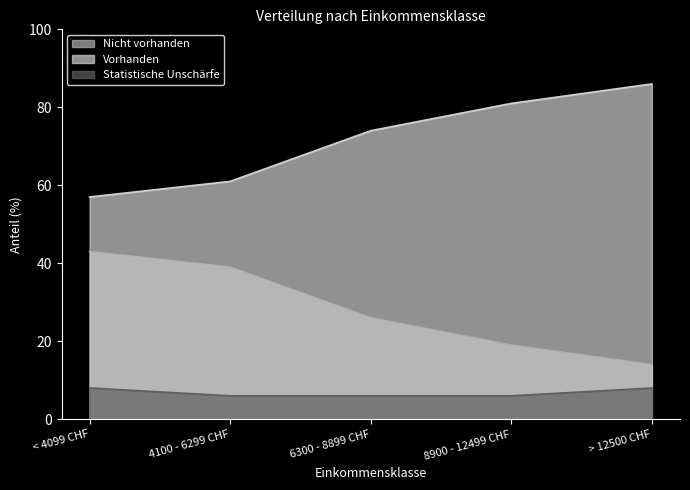

What is the label of the 2nd point from the right?

8900 - 12499 CHF